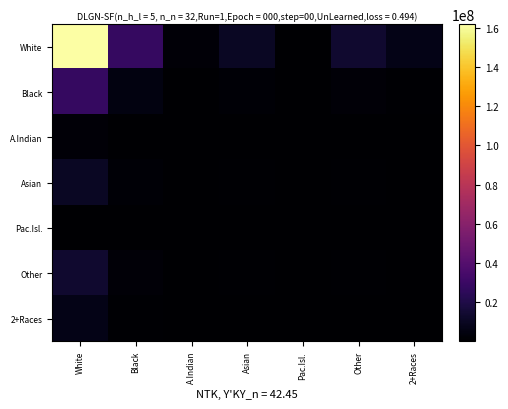

Between Other and Black, which is larger?

Black